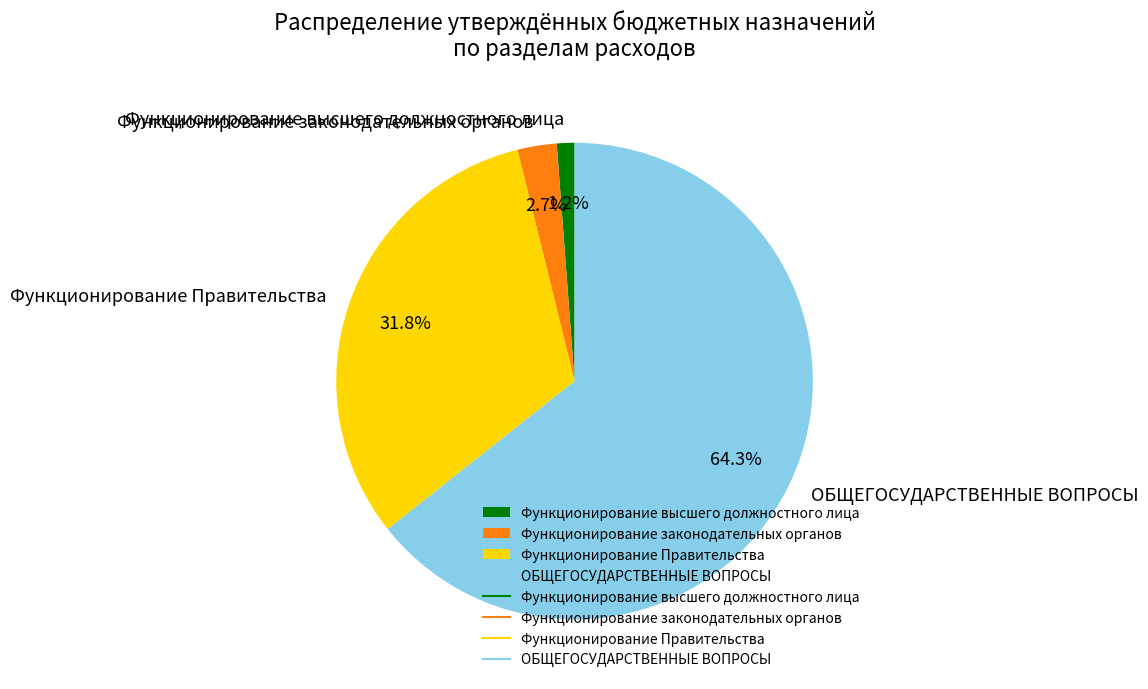

What is the total percentage of Функционирование Правительства and ОБЩЕГОСУДАРСТВЕННЫЕ ВОПРОСЫ?

96.1%